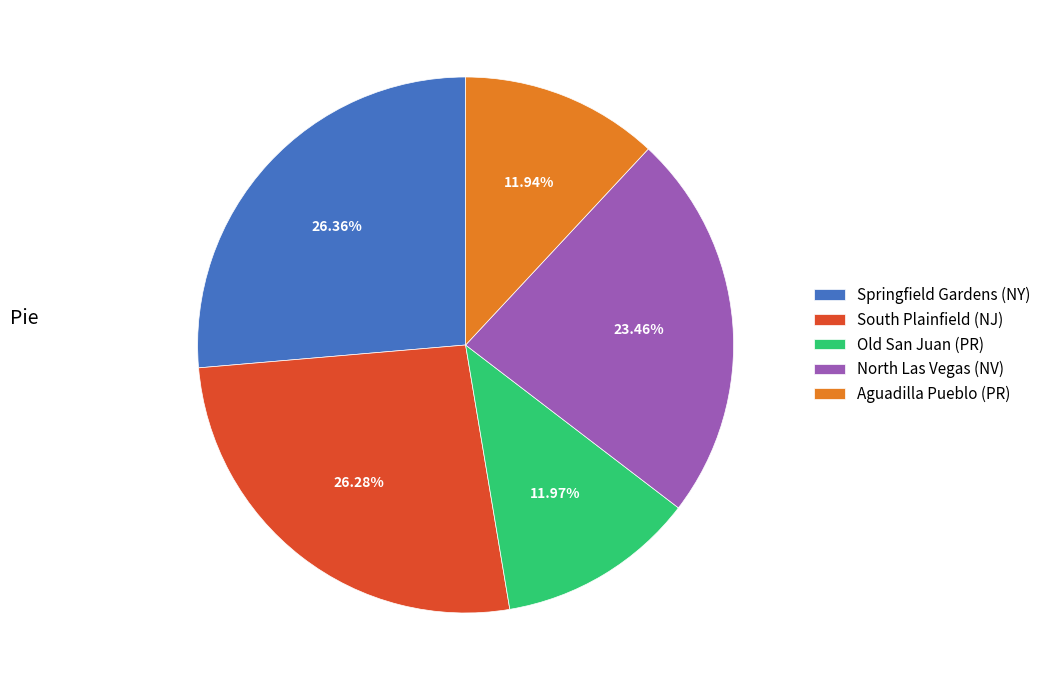

What portion of the pie excludes South Plainfield (NJ)?

73.7%